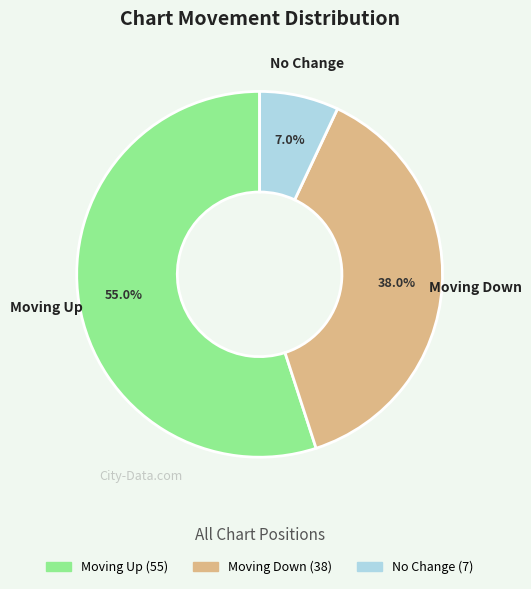

Does any single category account for the majority?

Yes